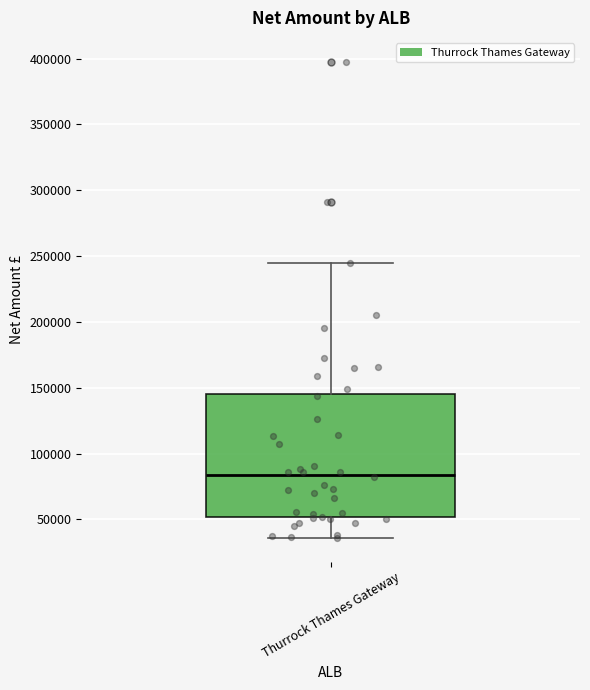

Transcribe this box plot: give where the median line is, the range the box spans, and where the two whiskers end, as read against the y-axis. The values are not printed on the chart, so give them approximately, as read against the axis.

median 85000, box 50000 to 145000, whiskers 35000 to 245000